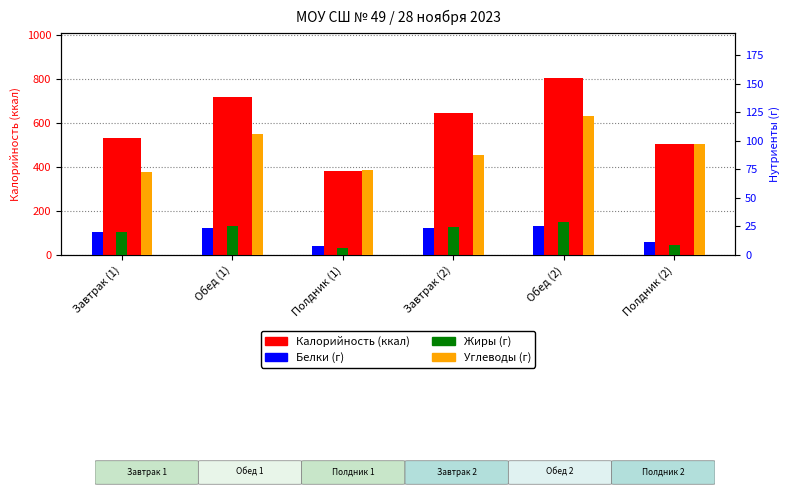

Between Полдник (1) and Завтрак (1), which is larger?

Завтрак (1)